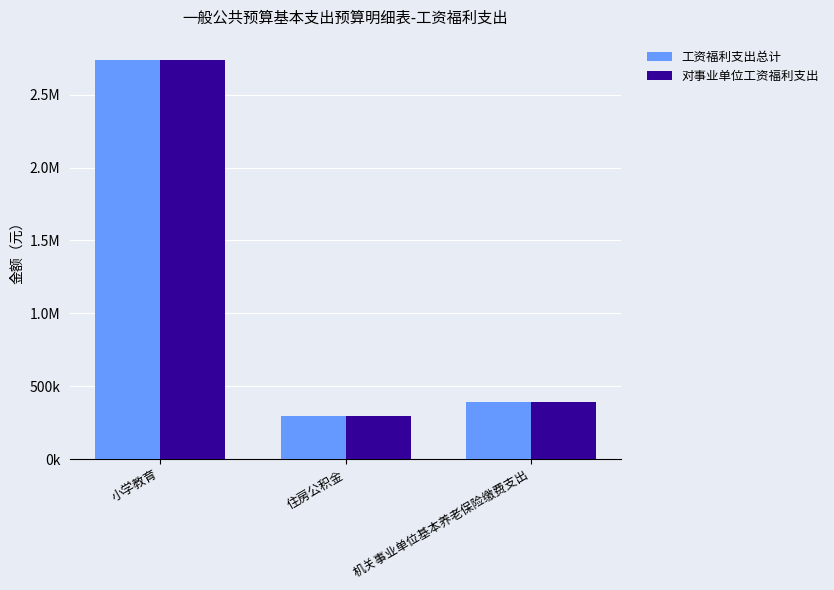

Rank the categories by 工资福利支出总计 value from highest to lowest.

小学教育, 机关事业单位基本养老保险缴费支出, 住房公积金